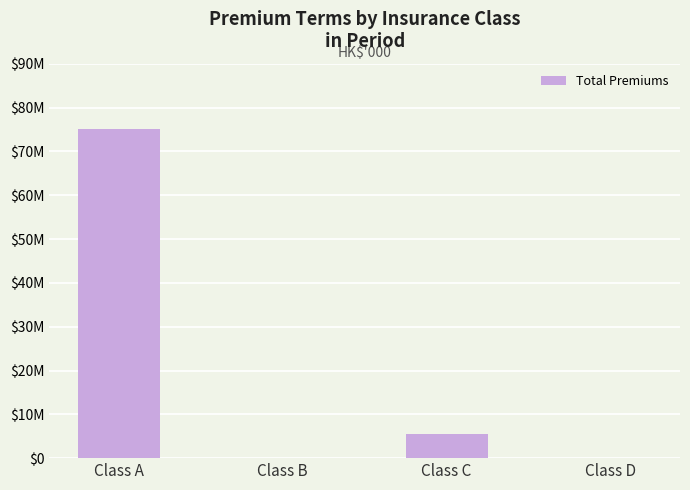

Are the bars horizontal?

No